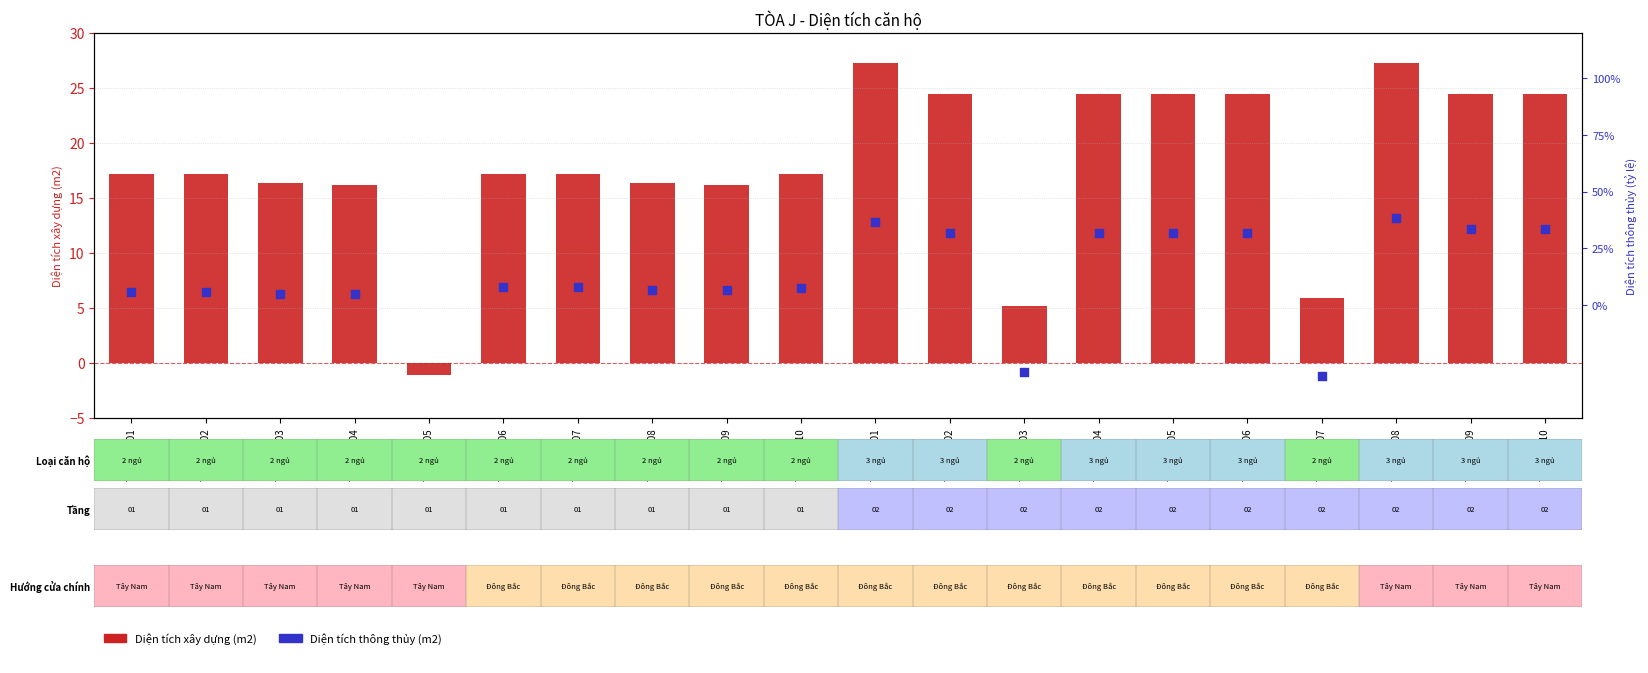

What are all the series names shown in the legend?

Diện tích xây dựng (m2), Diện tích thông thủy (m2)